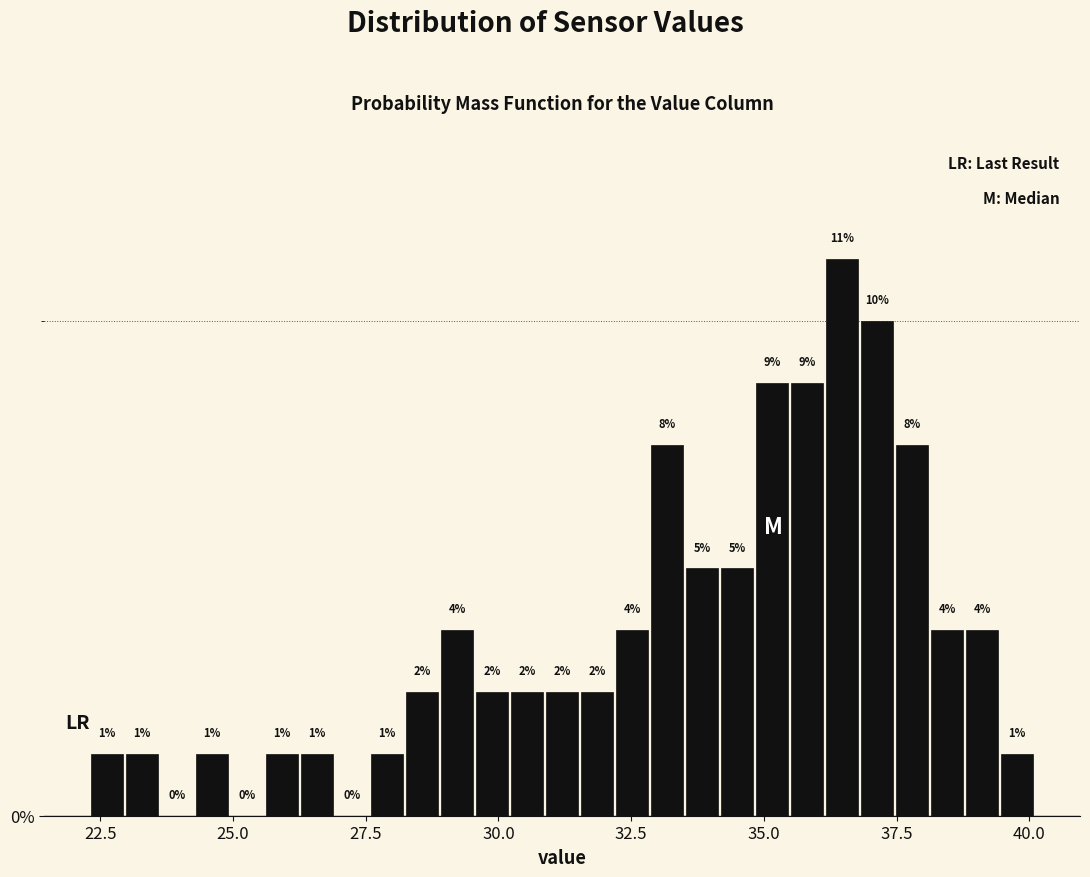

Around what value on the x-axis is the tallest bar? Give the approximate position of its centre, as read against the axis.

36.5